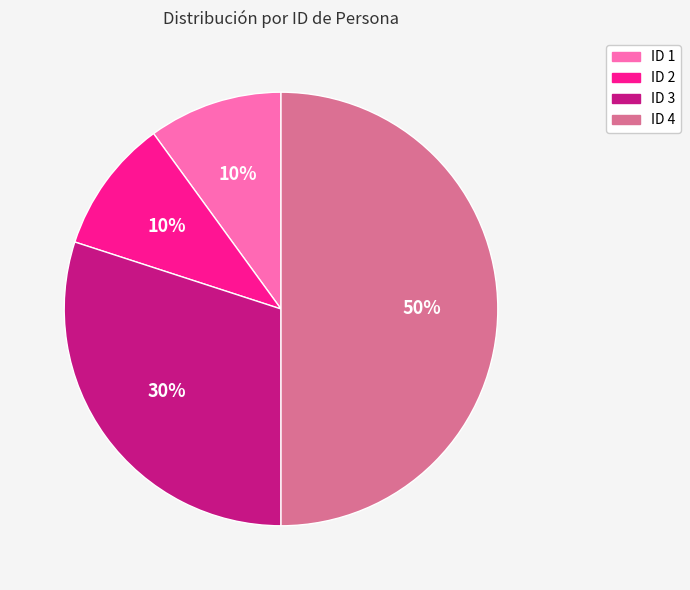

To the nearest percent, what is the combined percentage of ID 4 and ID 3?

80%